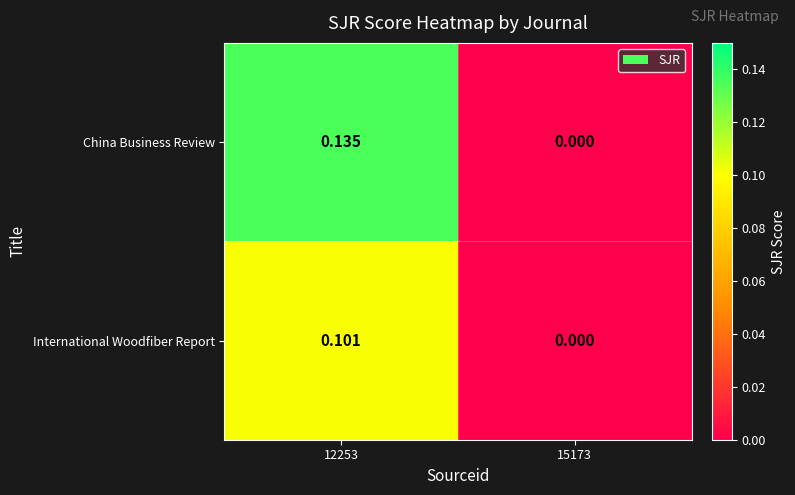

Which series has the largest total across all categories?

China Business Review